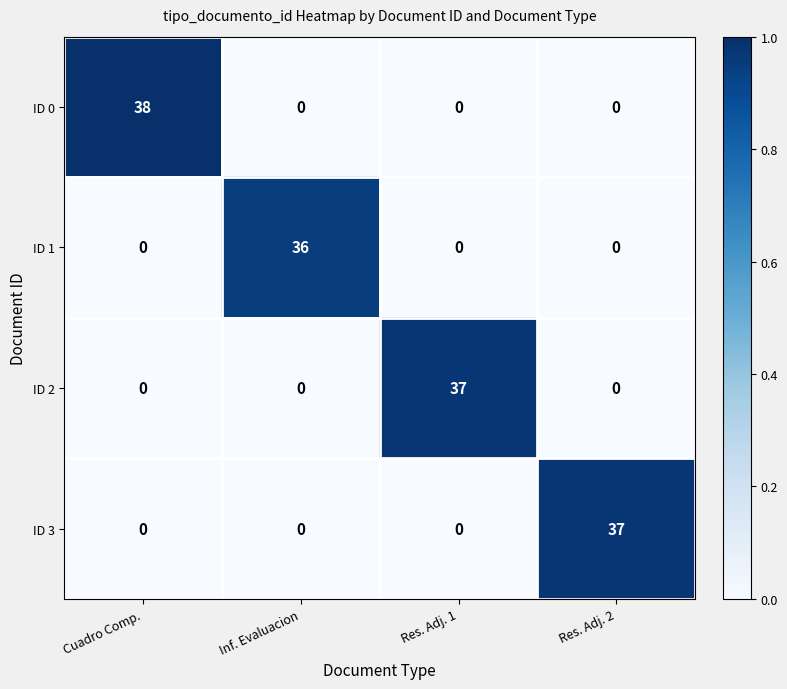

At which label does ID 3 reach its peak?

Res. Adj. 2